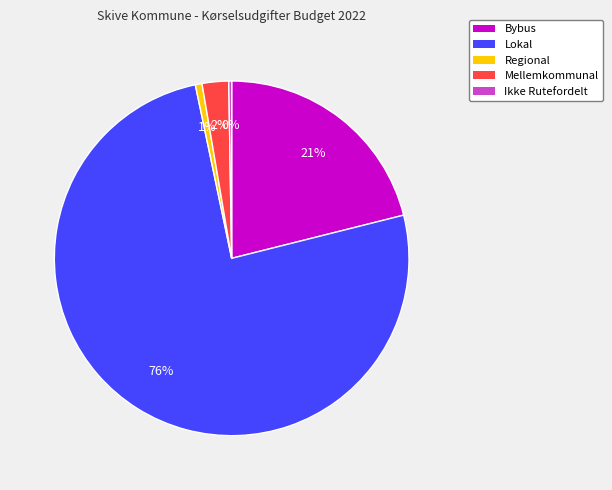

Which slice is the largest?

Lokal